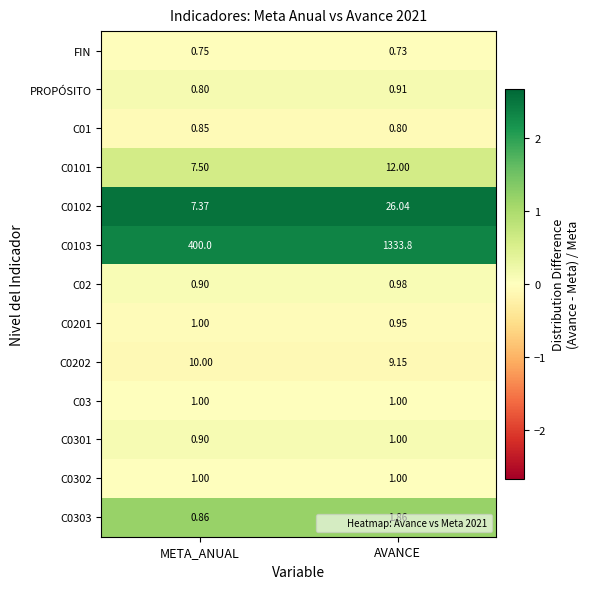

Which label corresponds to the smallest value in the chart?

AVANCE